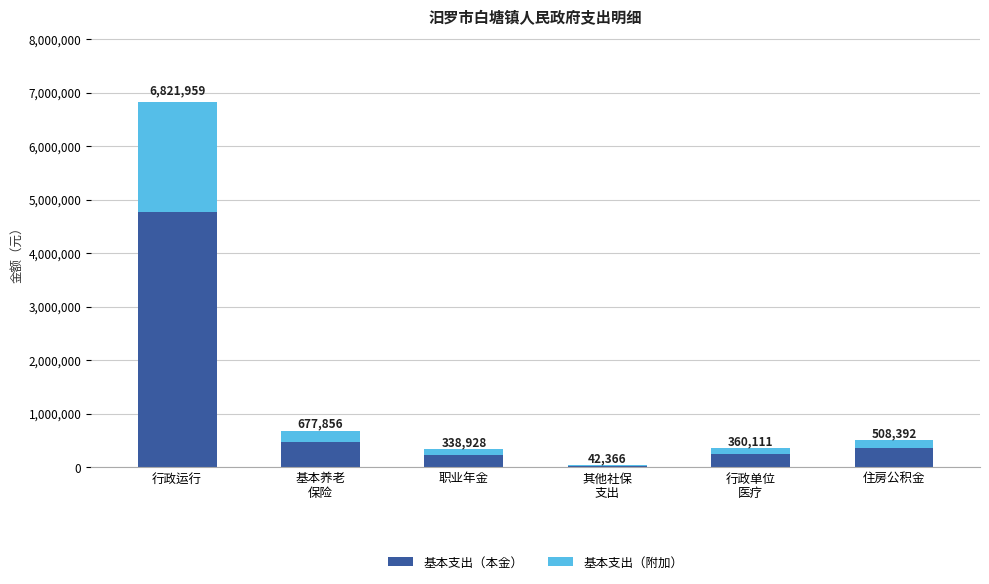

Are the bars horizontal?

No